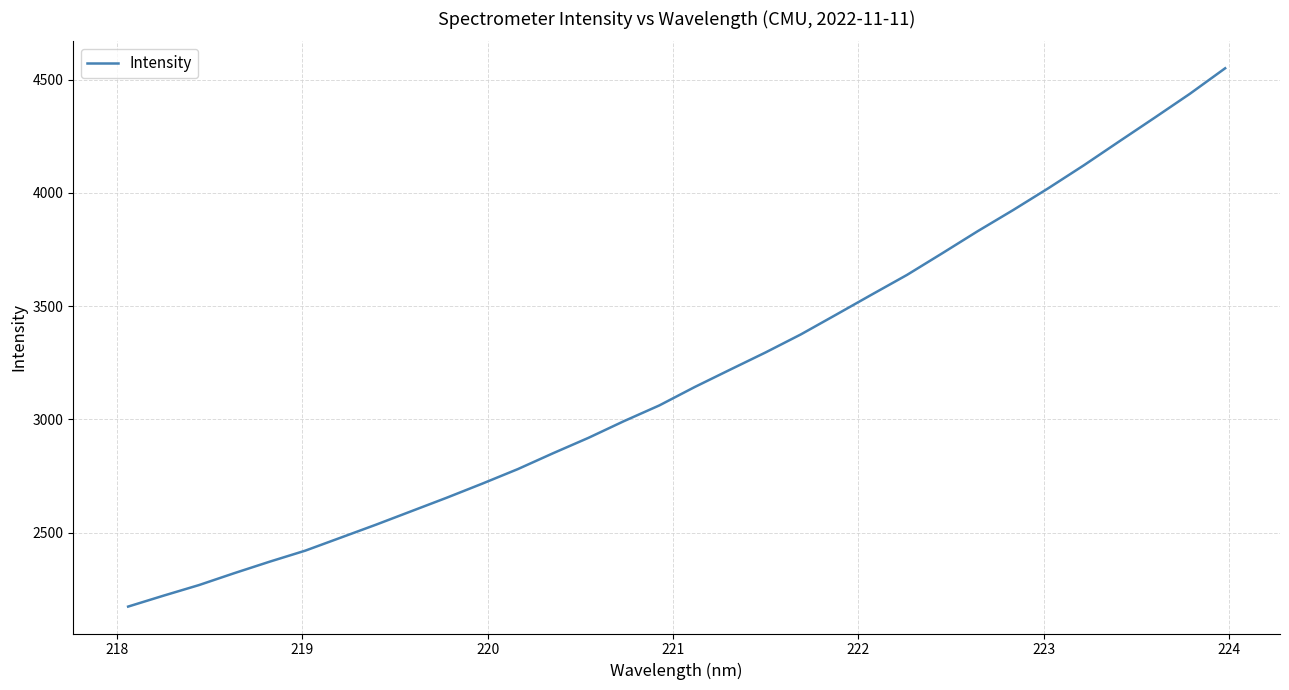

What is the difference between the maximum and minimum values?

2375.8